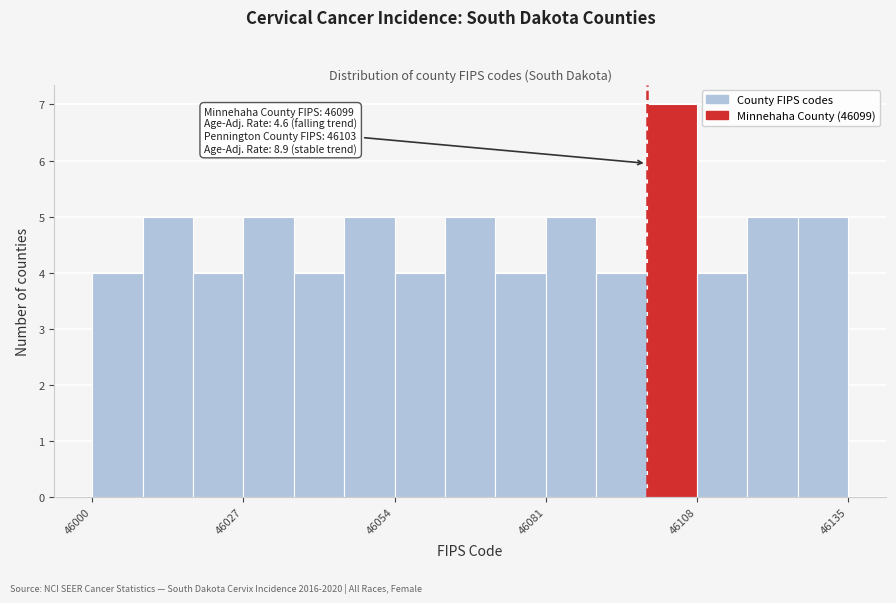

Read against the x-axis, roughly where is the centre of the tallest bar?

46105